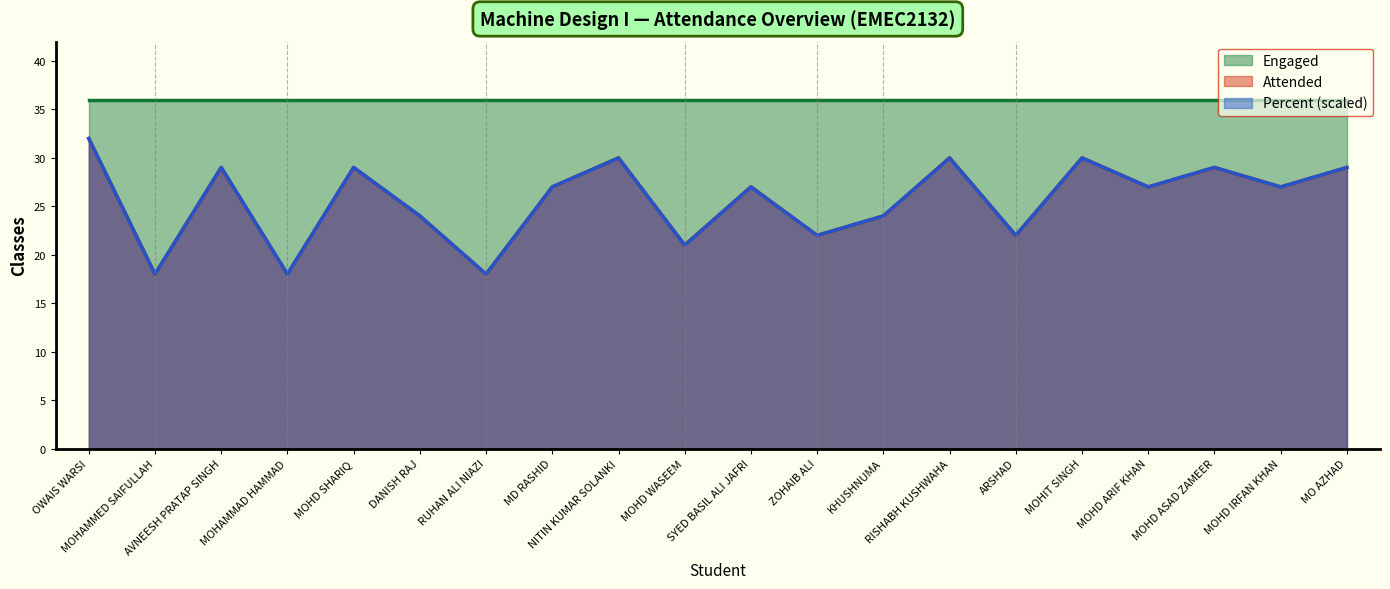

Between AVNEESH PRATAP SINGH and ZOHAIB ALI, which series saw the biggest shift?

Percent (scaled)